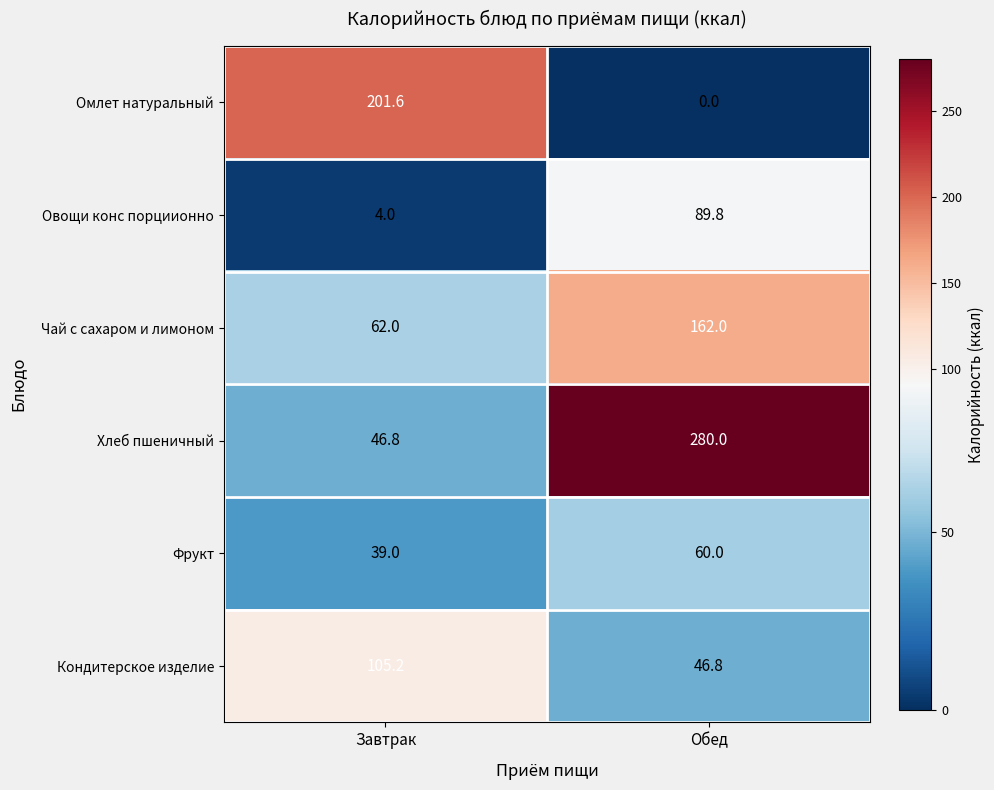

What is the difference between the Чай с сахаром и лимоном values at Обед and Завтрак?

100.0